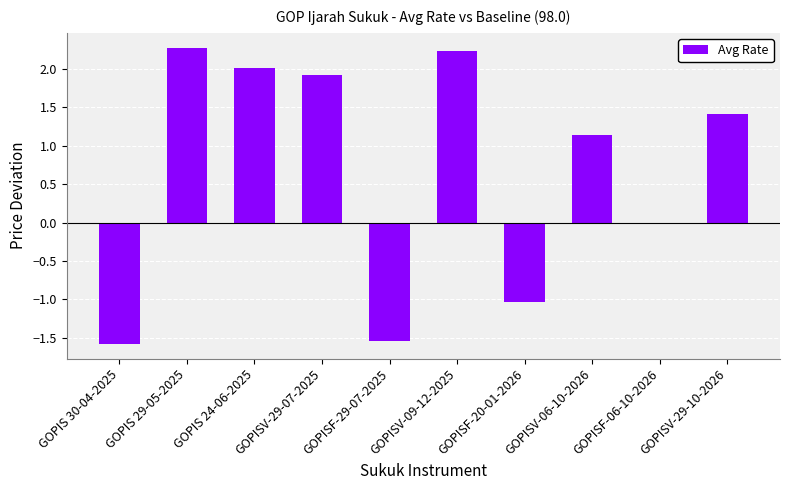

True or false: the data shows 2.0 at GOPIS 24-06-2025.

True